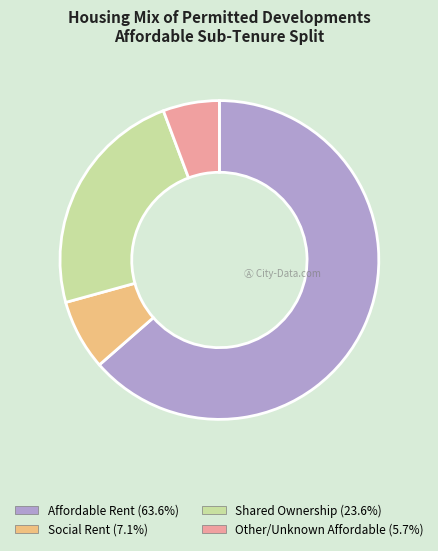

How many slices are in this pie chart?

4